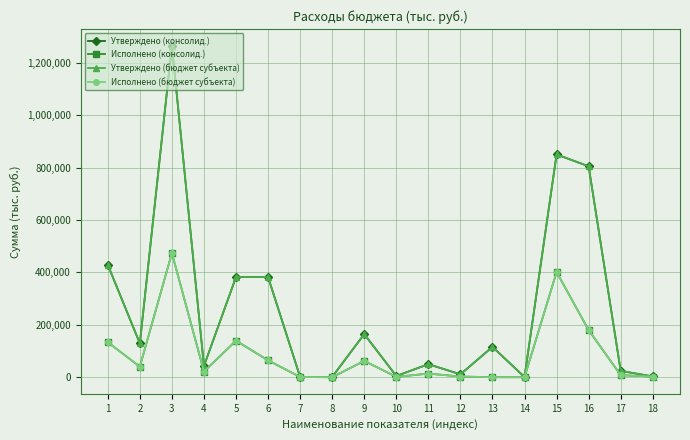

Which series has the largest total across all categories?

Утверждено (консолид.)